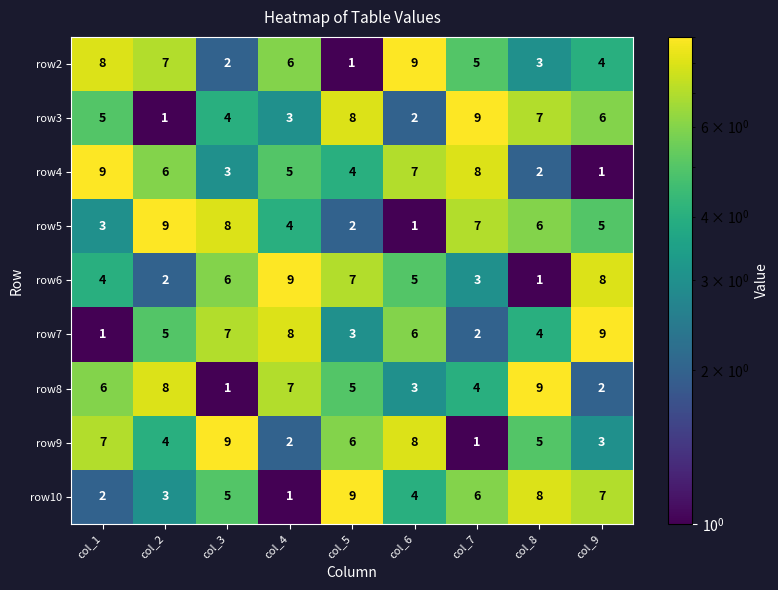

At col_4, list the series in order from largest to smallest.

row6, row7, row8, row2, row4, row5, row3, row9, row10